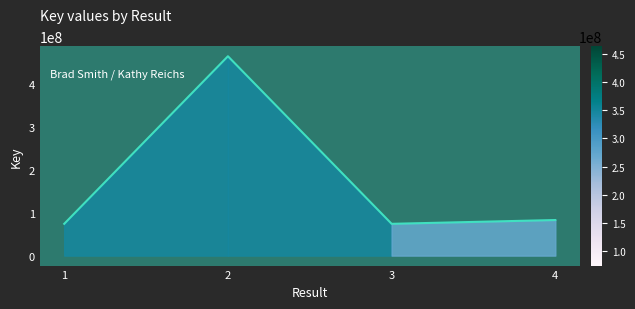

True or false: the data shows 100843221 at 3.

False